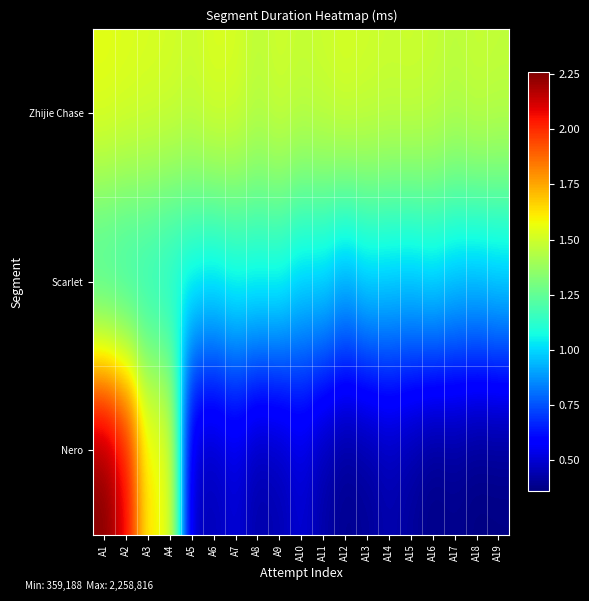

Rank the series by their average value, from highest to lowest.

Zhijie Chase, Scarlet, Nero